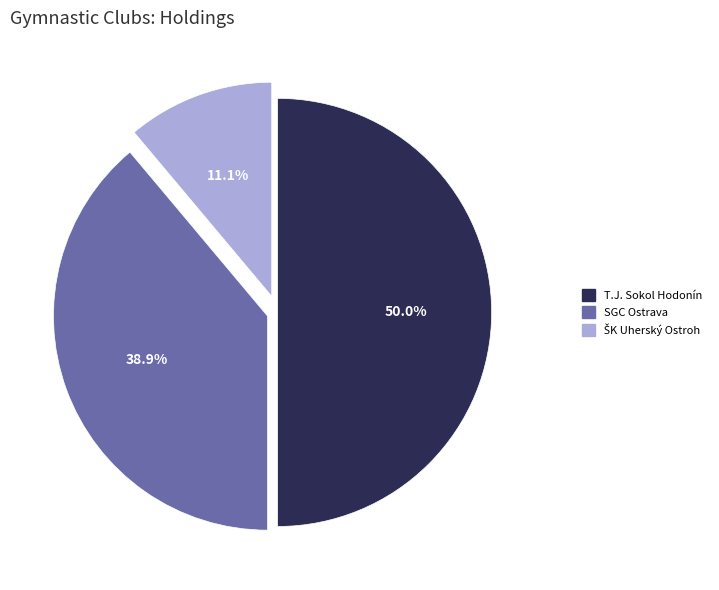

To the nearest percent, what percentage of the pie is SGC Ostrava?

39%